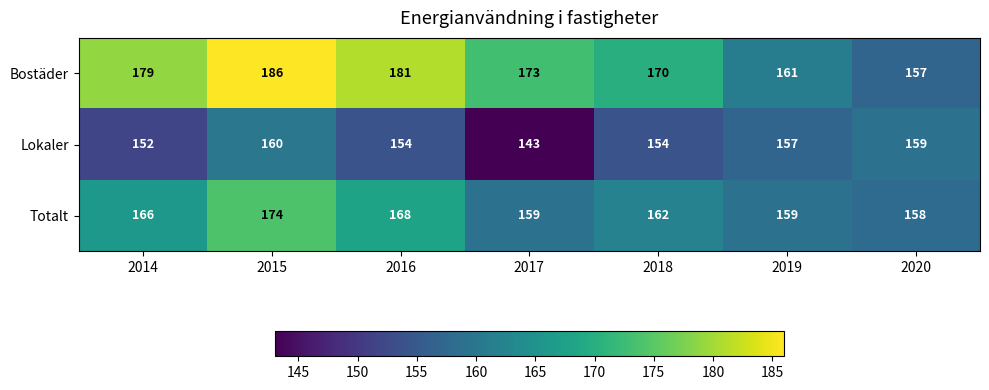

What is the minimum value for Bostäder?

157